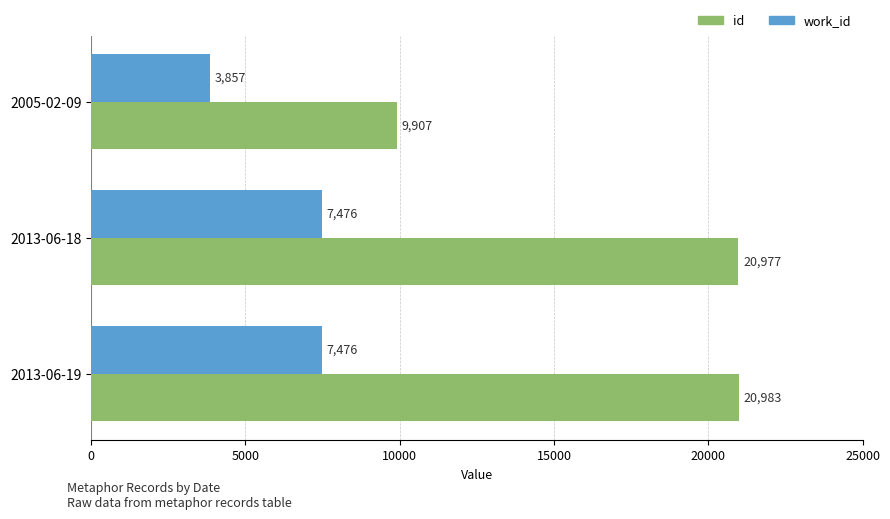

How many work_id values are between 3857 and 7476?

3